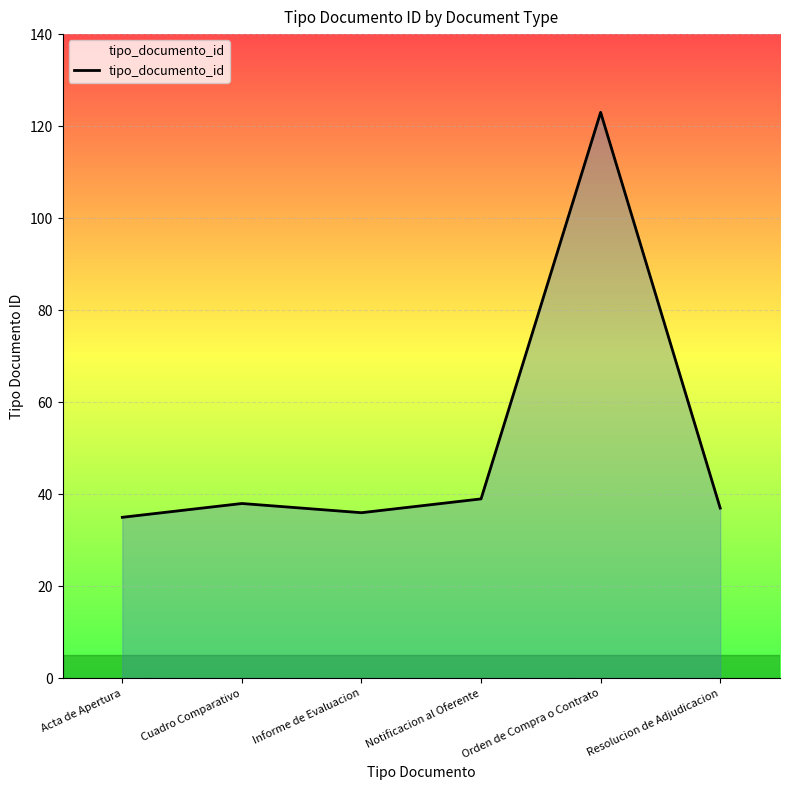

How many interior local peaks (higher than both neighbors) does the data have?

2